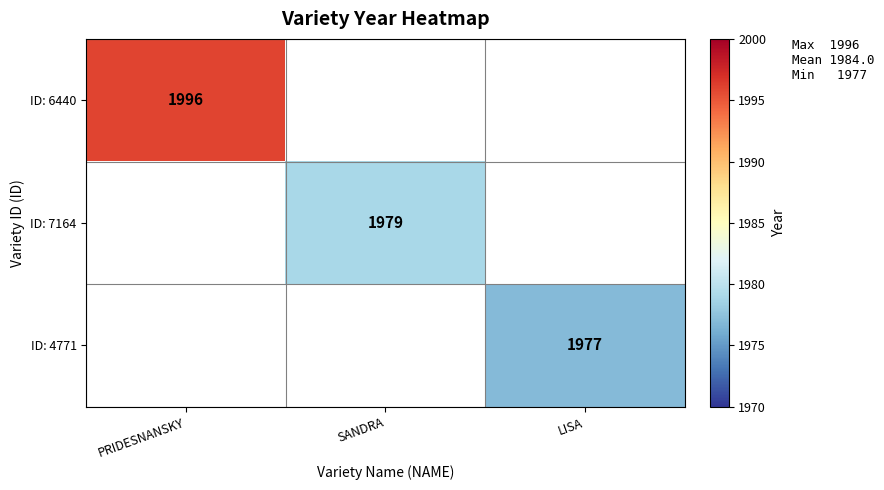

The value of ID: 7164 at SANDRA is 1979. True or false?

True